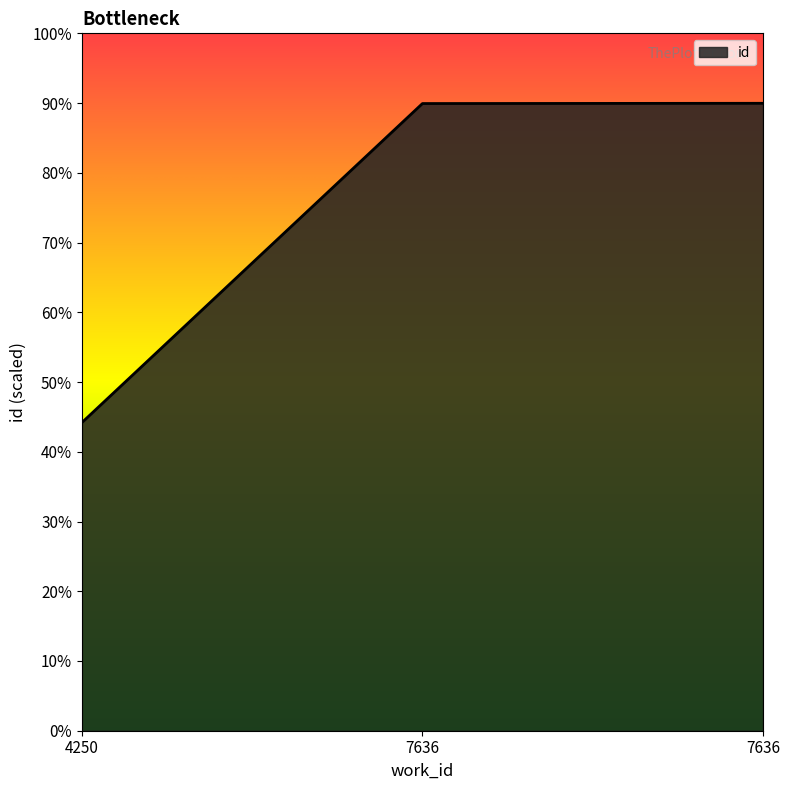

What is the sum of all values?

224.1